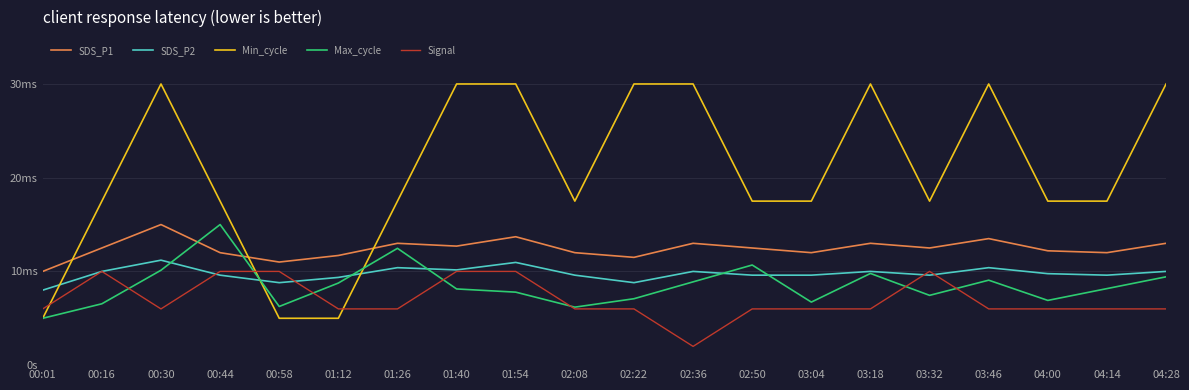

At which category does SDS_P1 reach its first local peak?

00:30